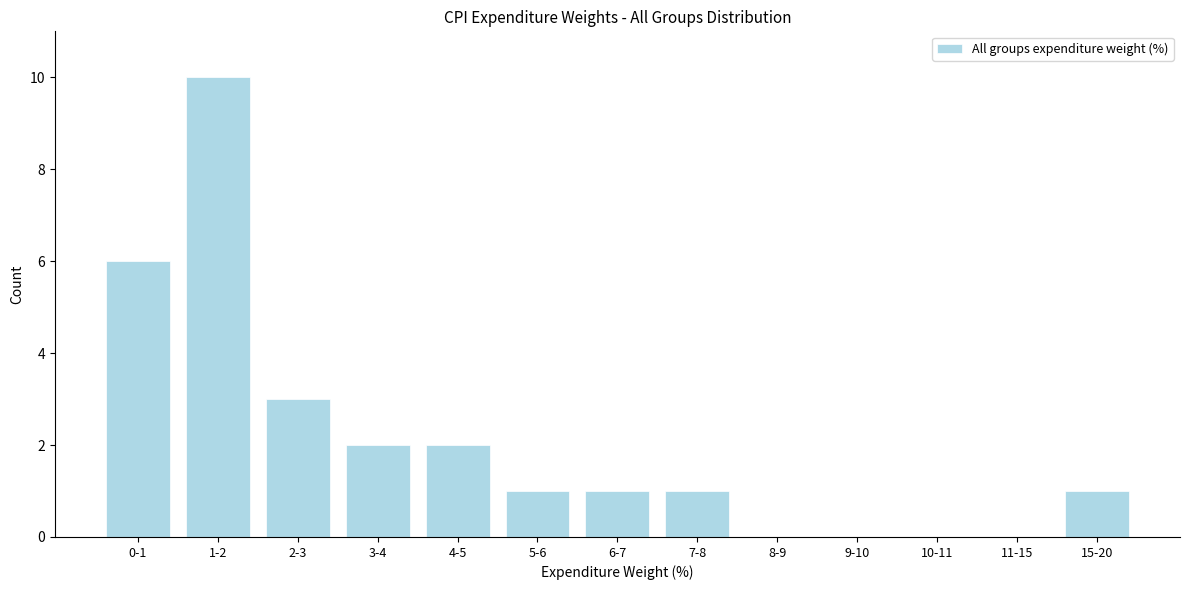

Reading left to right, extract all data points from this chart.

0-1=6	1-2=10	2-3=3	3-4=2	4-5=2	5-6=1	6-7=1	7-8=1	8-9=0	9-10=0	10-11=0	11-15=0	15-20=1